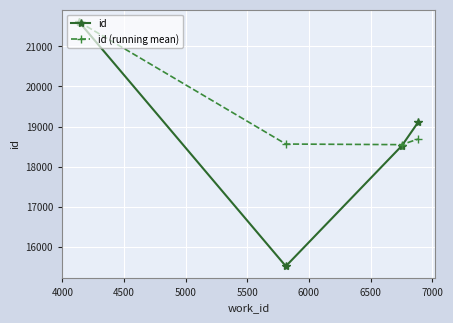

List the series in order of their overall mean, lowest first.

id, id (running mean)